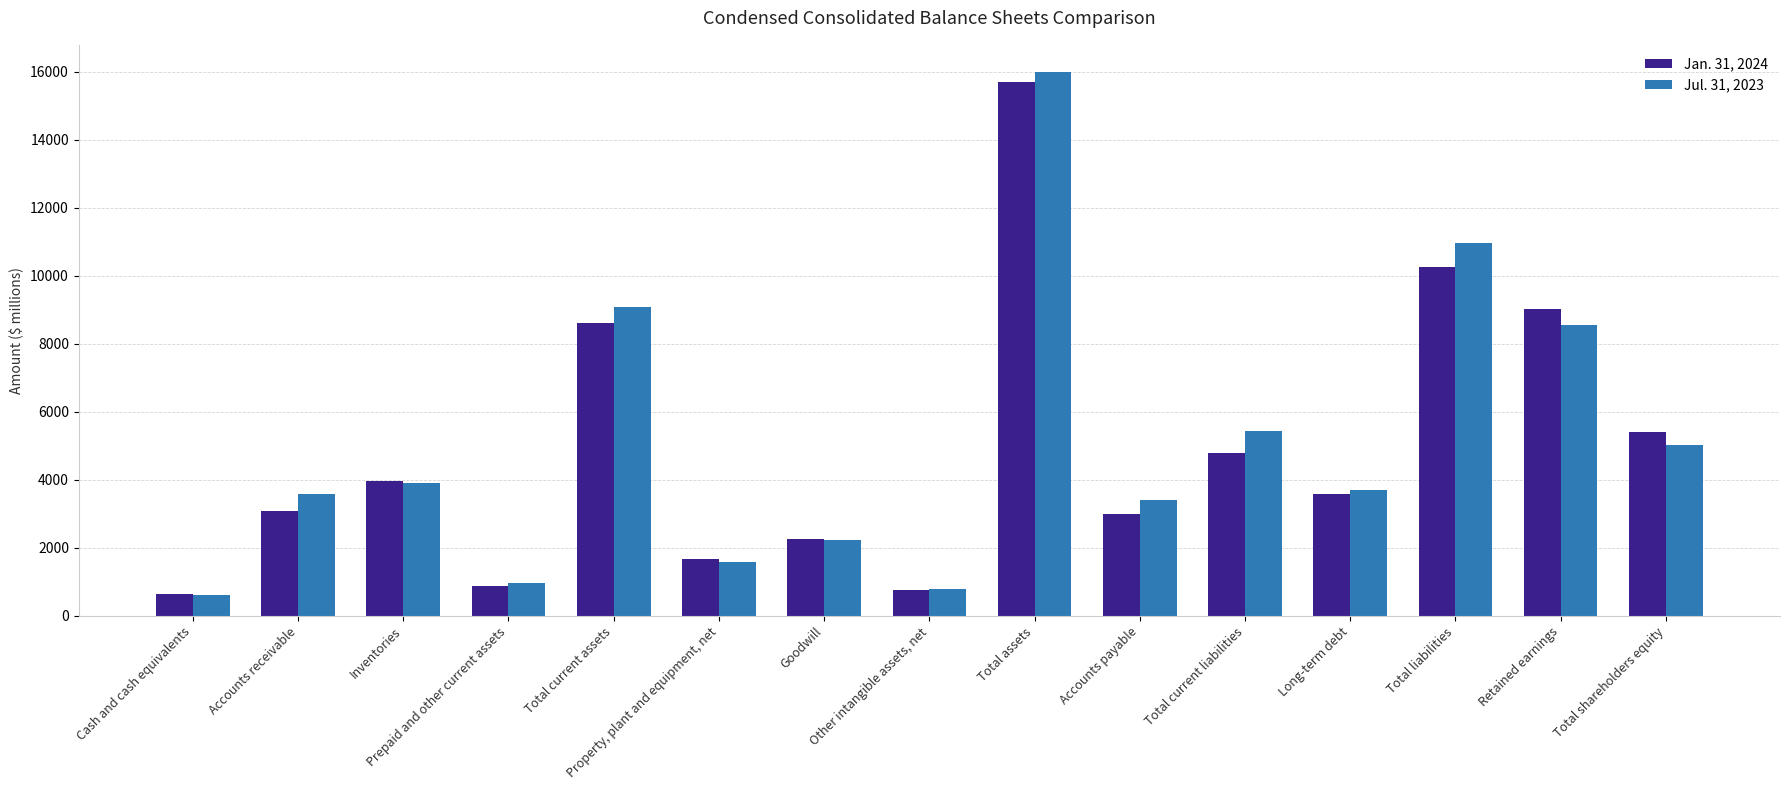

What is the total value across all series at Goodwill?

4505